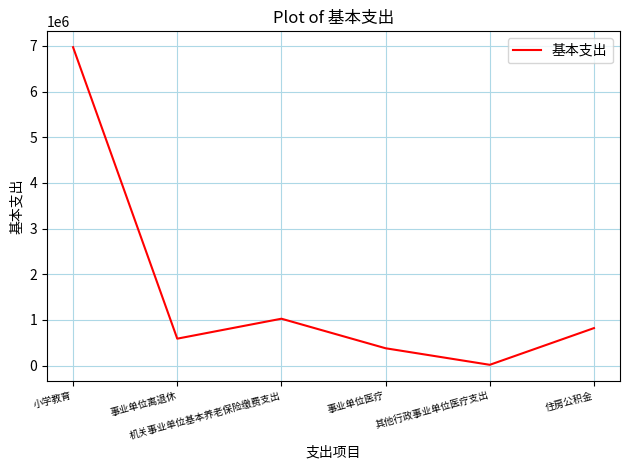

How many values are below 821071?

3